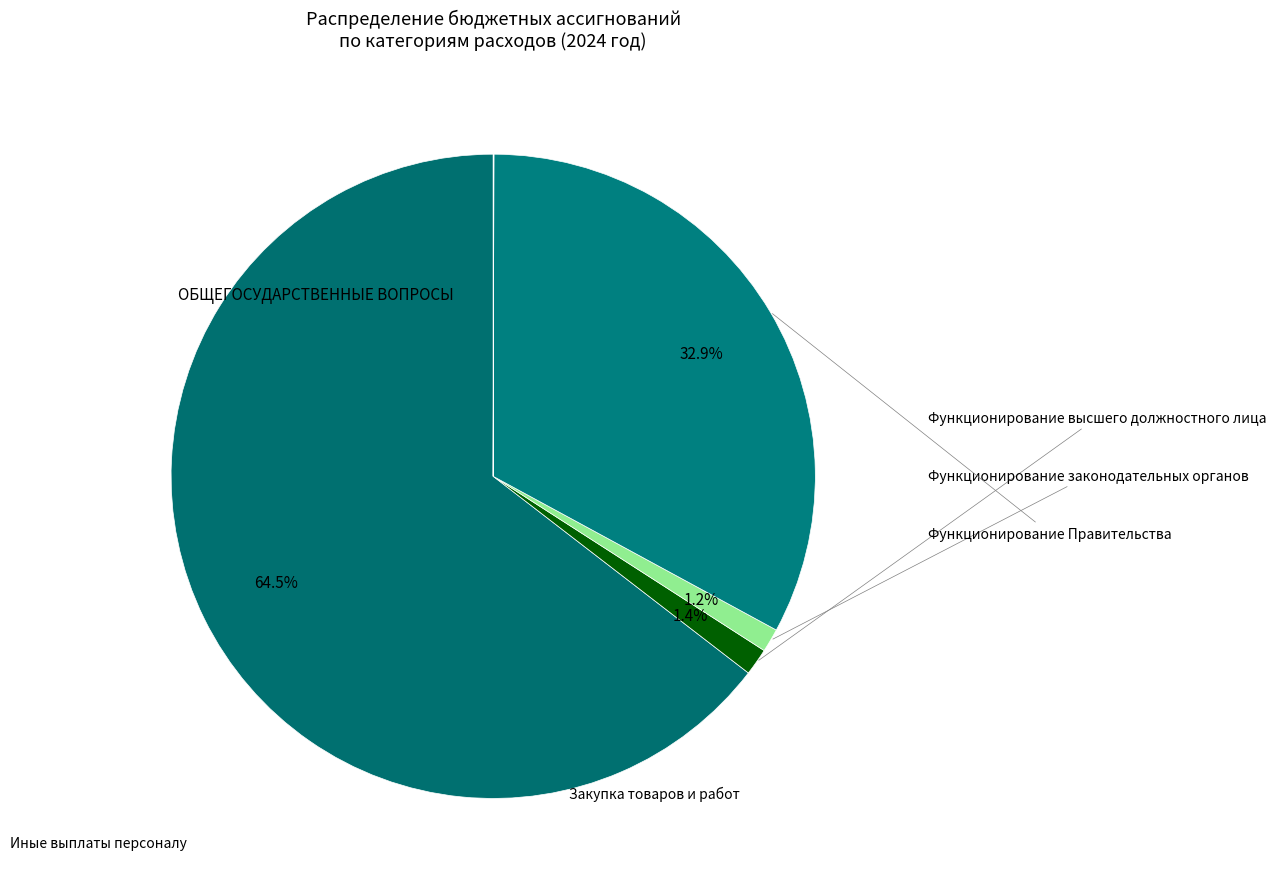

Which slice is the smallest?

Иные выплаты персоналу